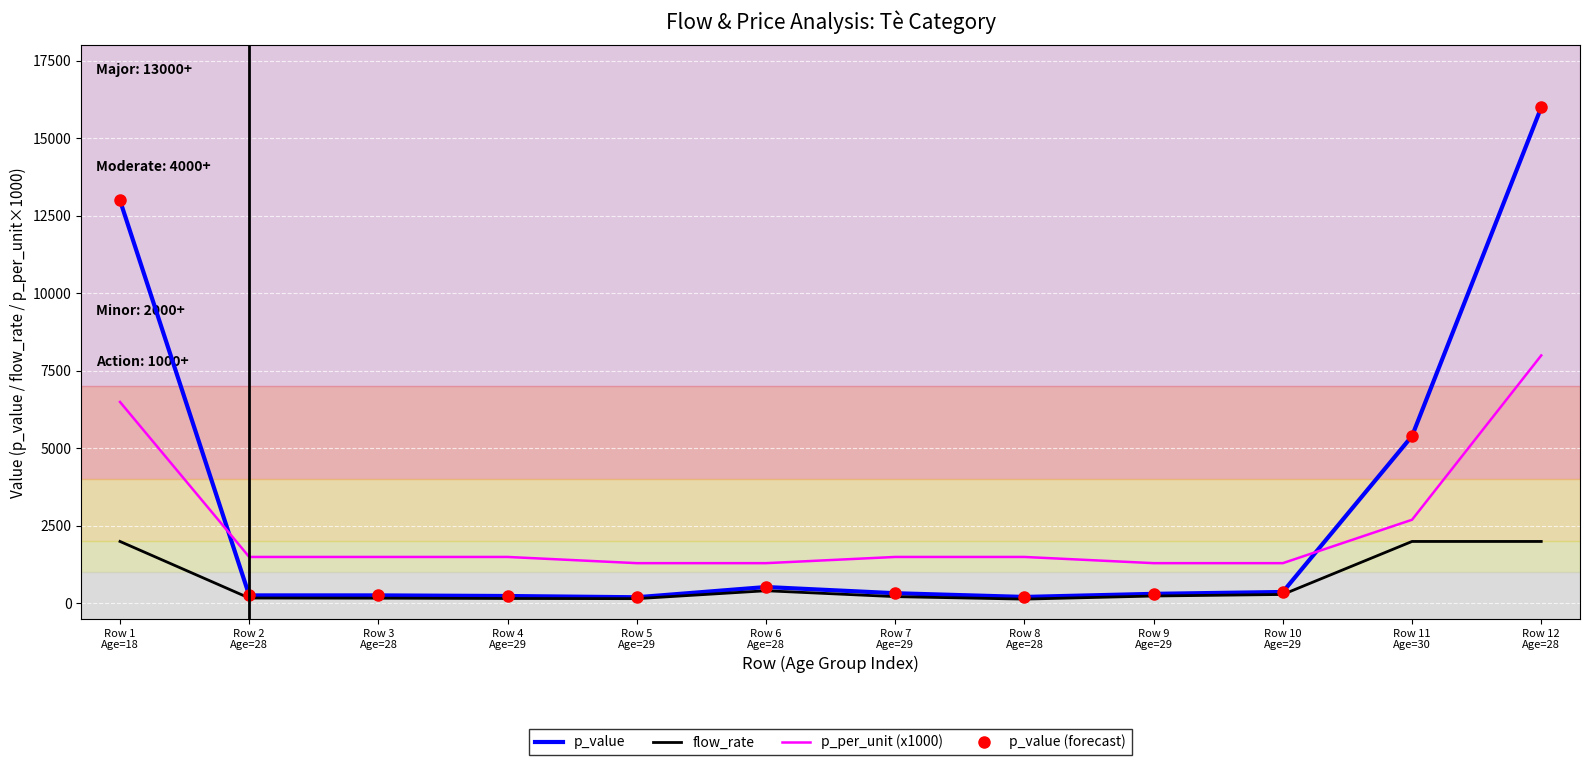

Where is the first local maximum for flow_rate?

Row 6
Age=28